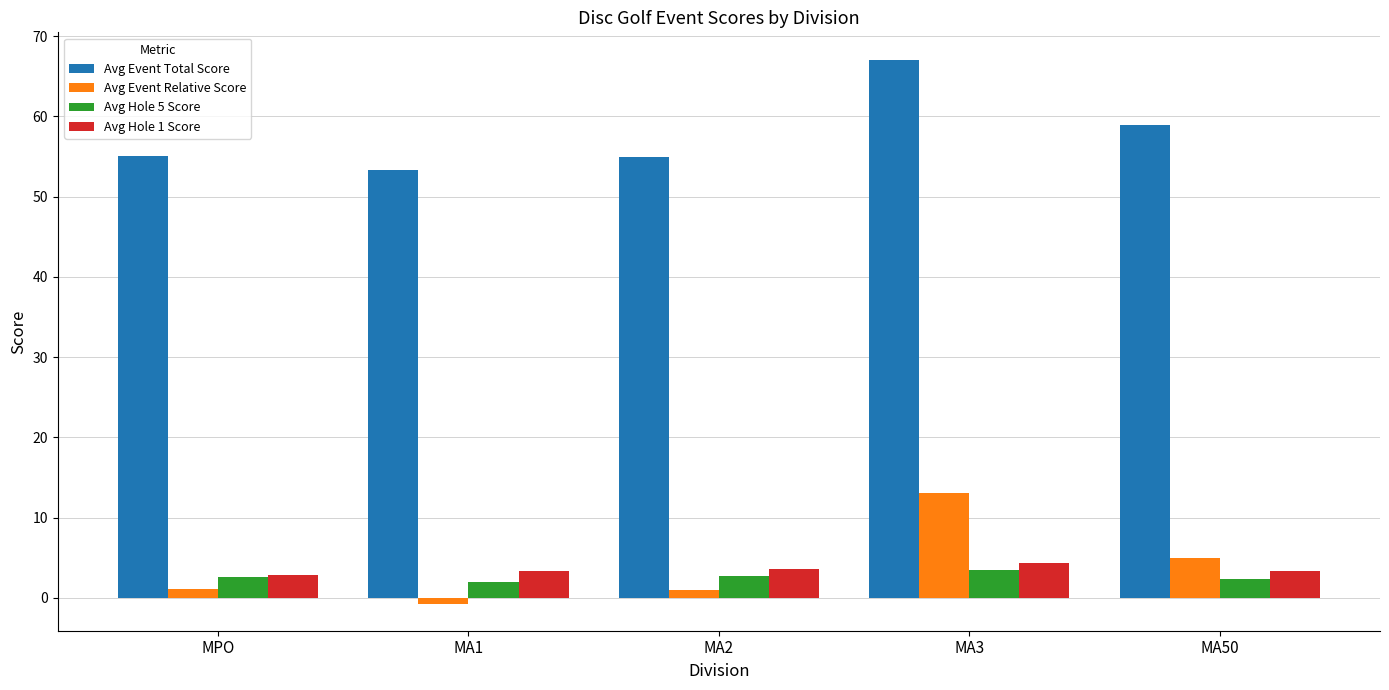

Which category has the highest value across all series?

MA3